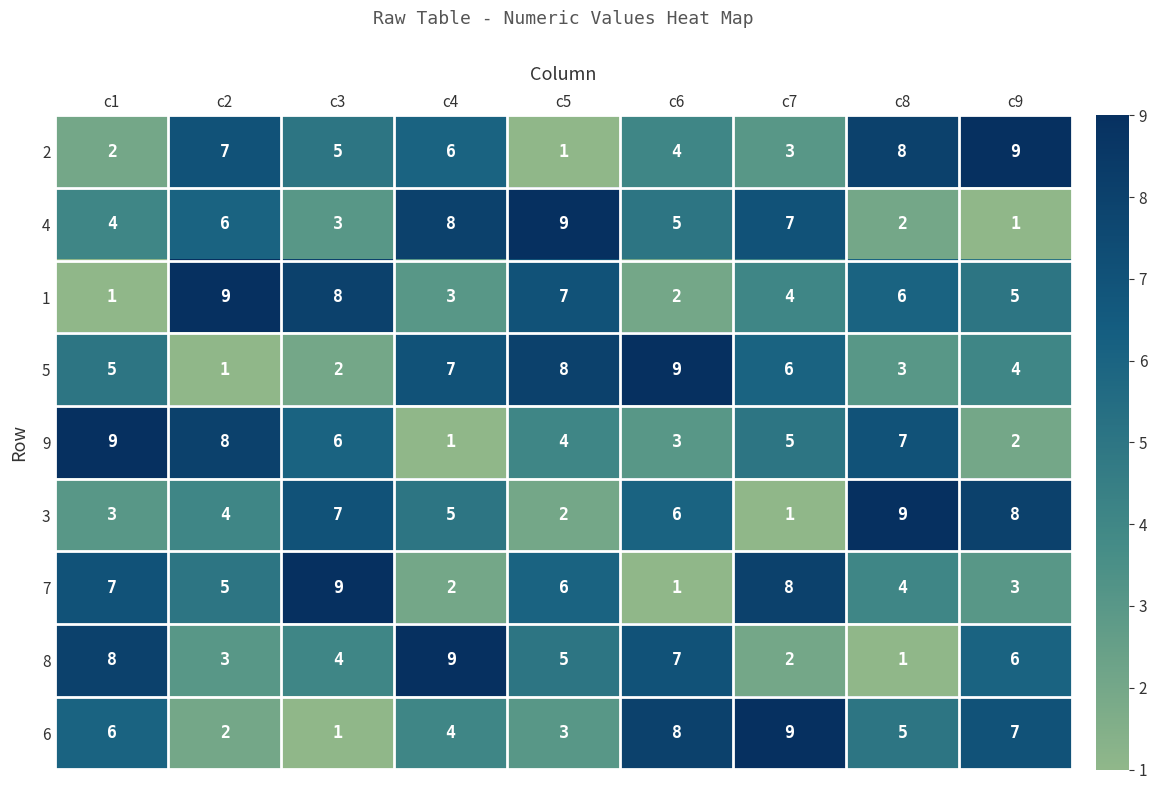

What value does the 3 series have at c2?

4